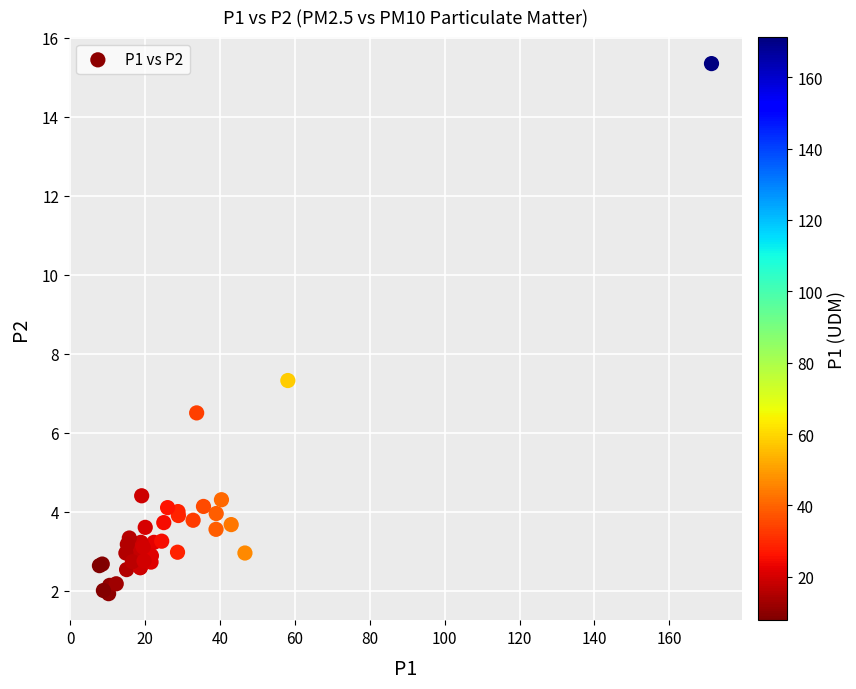

What Y value in the scatter plot is closest to 8?

7.3